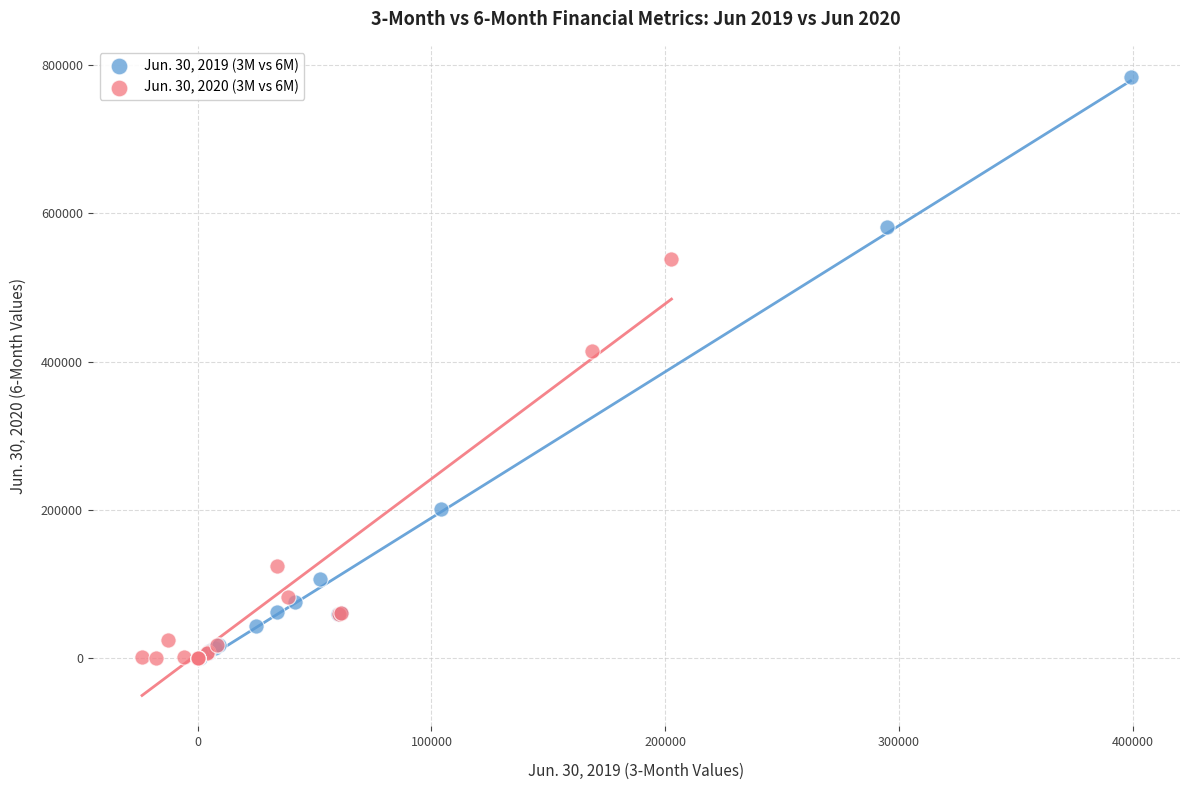

Which series reaches the maximum Y coordinate?

Jun. 30, 2019 (3M vs 6M)